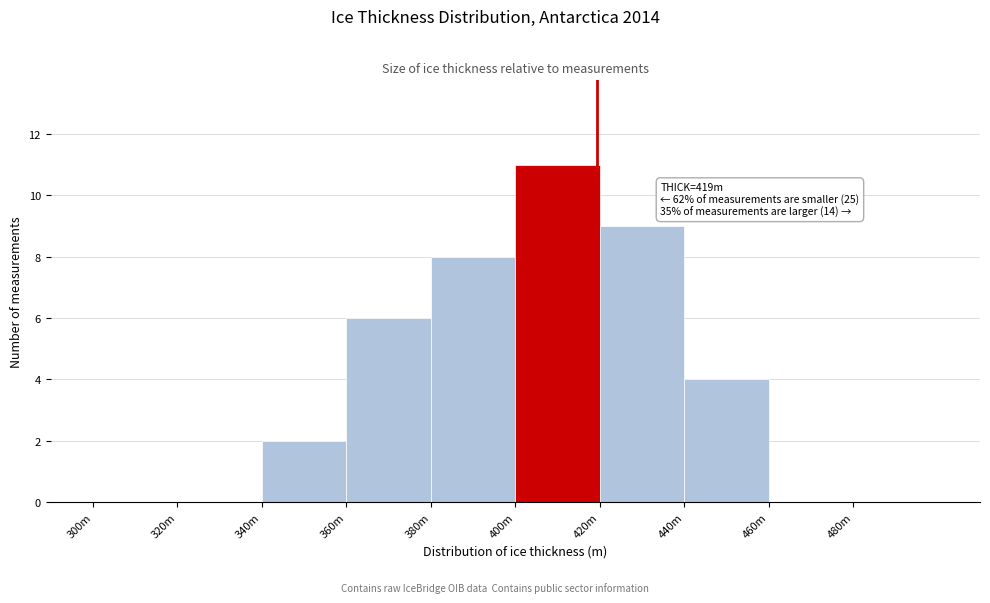

Reading left to right, transcribe all the data shown in this chart.

300m=0	320m=0	340m=2	360m=6	380m=8	400m=11	420m=9	440m=4	460m=0	480m=0